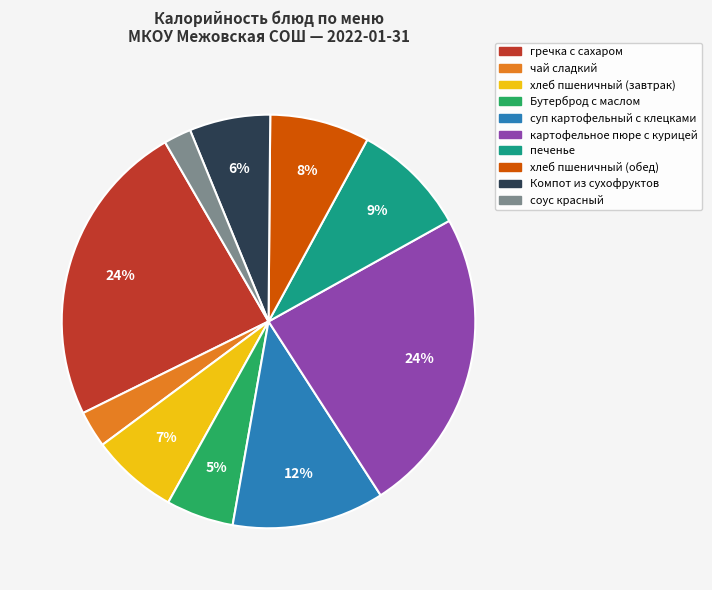

Which category has the smallest portion of the pie?

соус красный